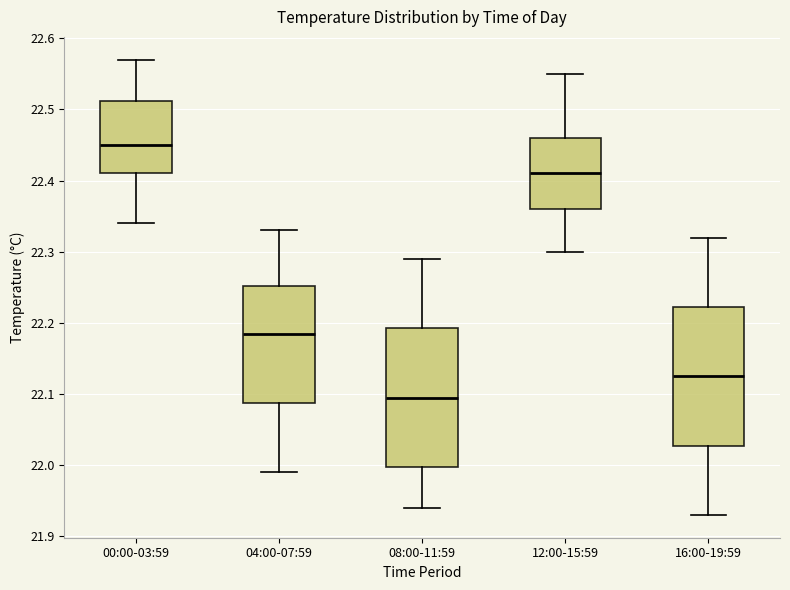

Reading left to right, read every box against the y-axis: the position of its median line, the range the box covers, and the ends of its whiskers. The values are not printed on the chart, so give them approximately, as read against the axis.

00:00-03:59: median 22.45, box 22.41 to 22.51, whiskers 22.34 to 22.57
04:00-07:59: median 22.19, box 22.09 to 22.25, whiskers 21.99 to 22.33
08:00-11:59: median 22.10, box 22.00 to 22.19, whiskers 21.94 to 22.29
12:00-15:59: median 22.41, box 22.36 to 22.46, whiskers 22.30 to 22.55
16:00-19:59: median 22.13, box 22.03 to 22.22, whiskers 21.93 to 22.32